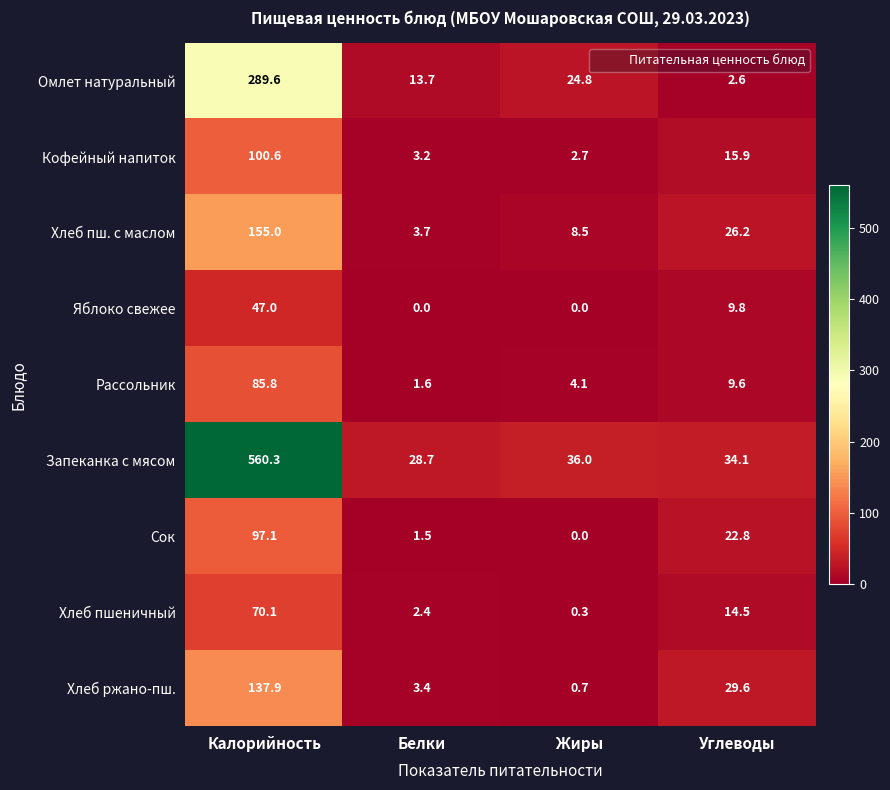

What value does the Запеканка с мясом series have at Калорийность?

560.3